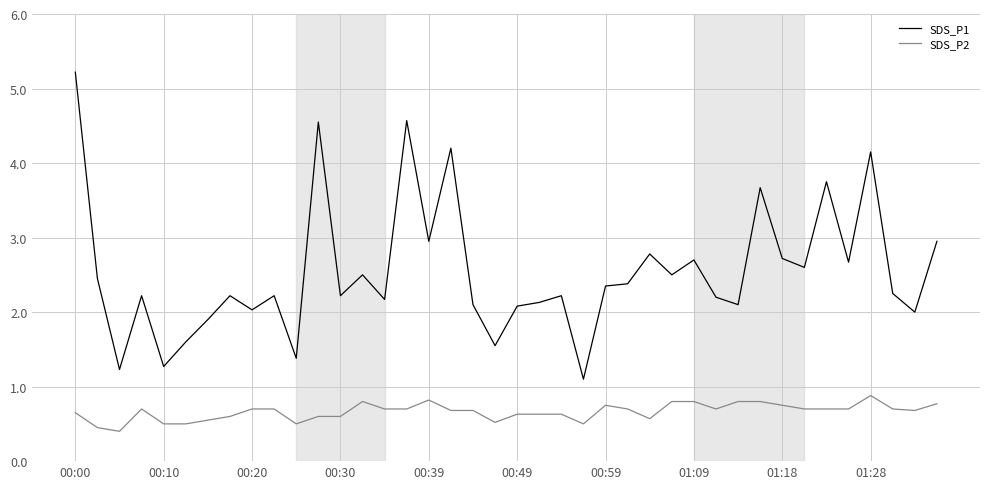

Which series has the largest range (max minus min)?

SDS_P1